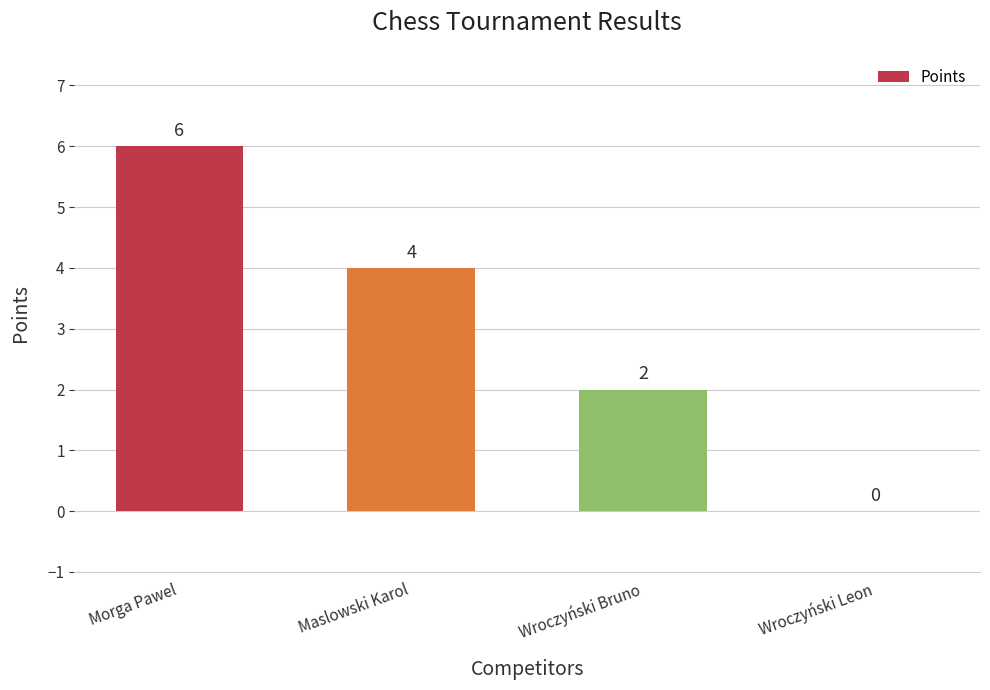

Count the values in the range 2 to 6.

3